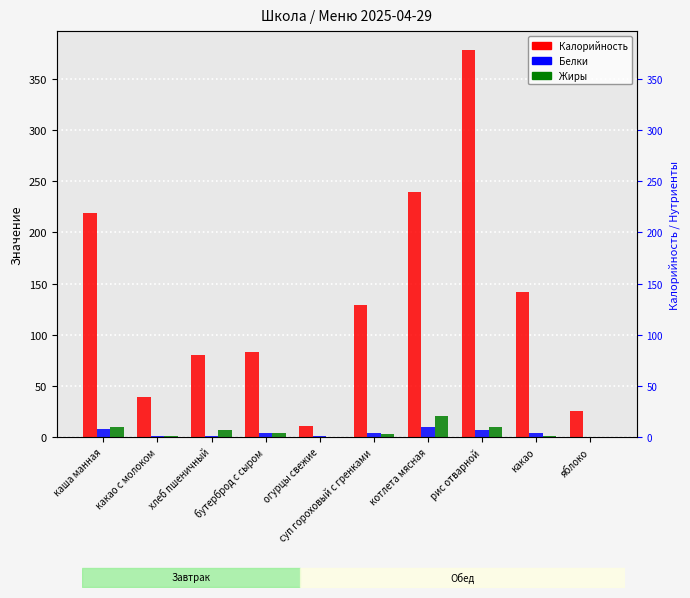

What value does the Калорийность series have at рис отварной?

378.0